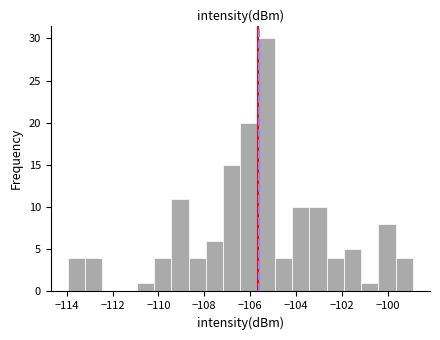

Read against the x-axis, roughly where is the centre of the tallest bar?

-105.2